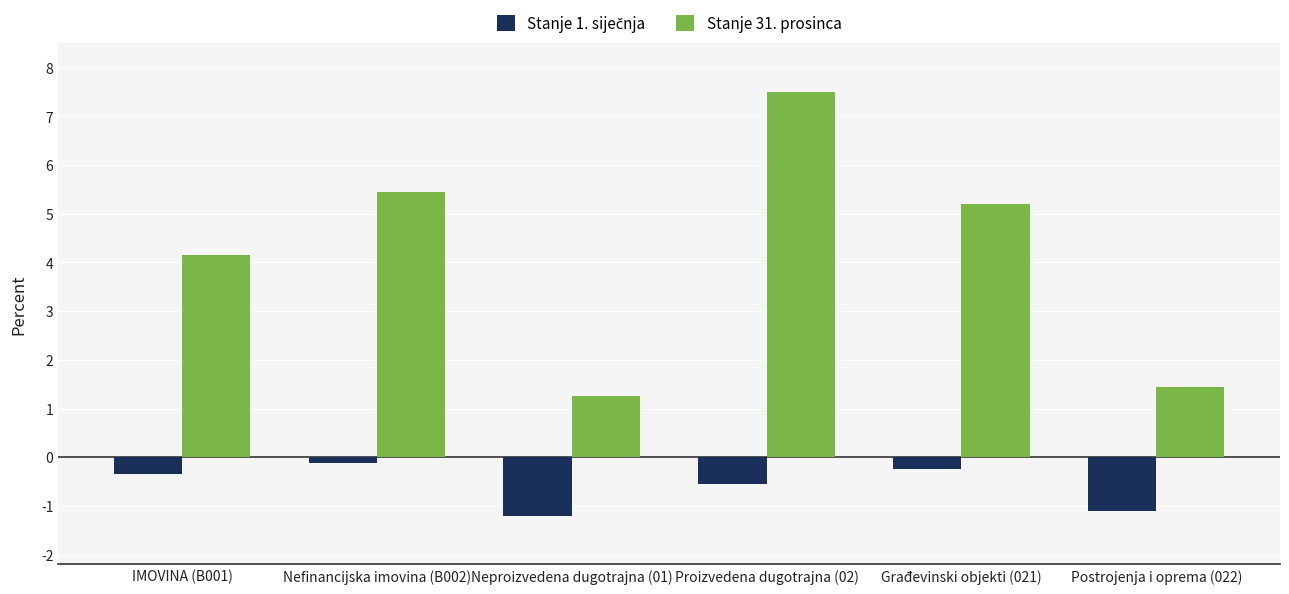

Where does the Stanje 31. prosinca series first go above 5?

Nefinancijska imovina (B002)